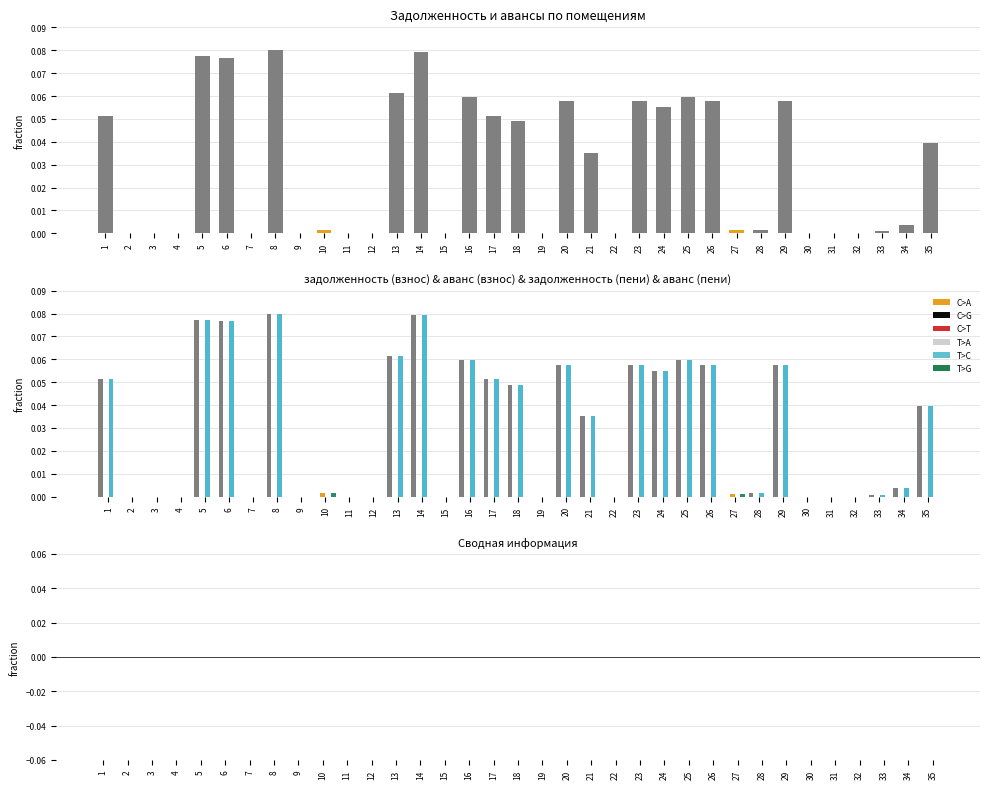

At which category is the sum across all series the highest?

8